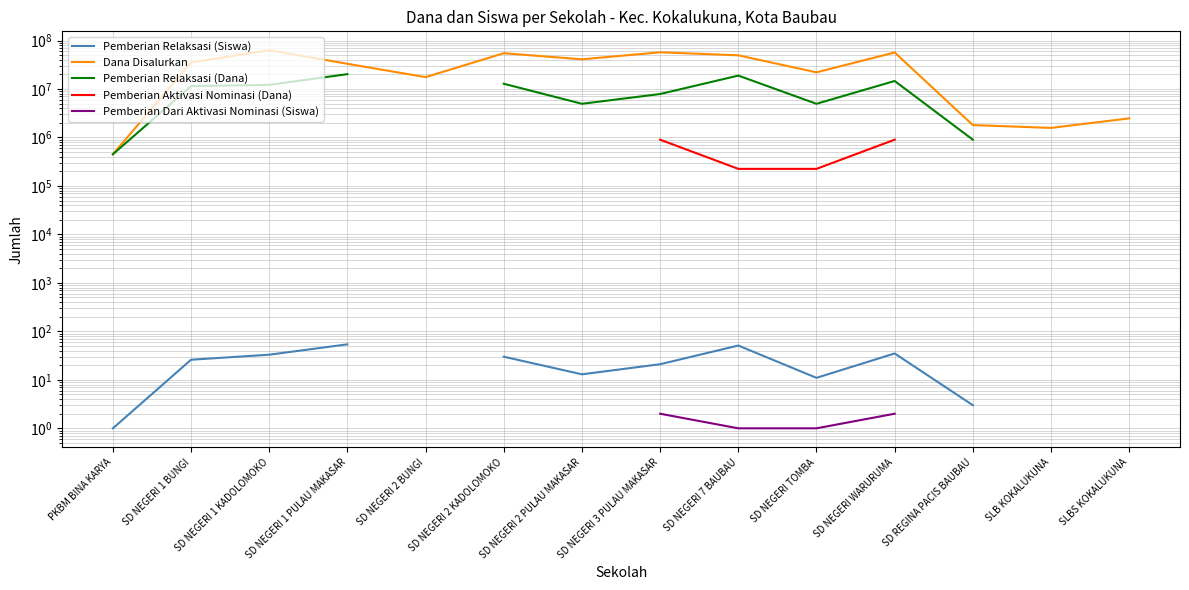

What is the value of the Pemberian Relaksasi (Siswa) point at the 8th from the left?

21.0